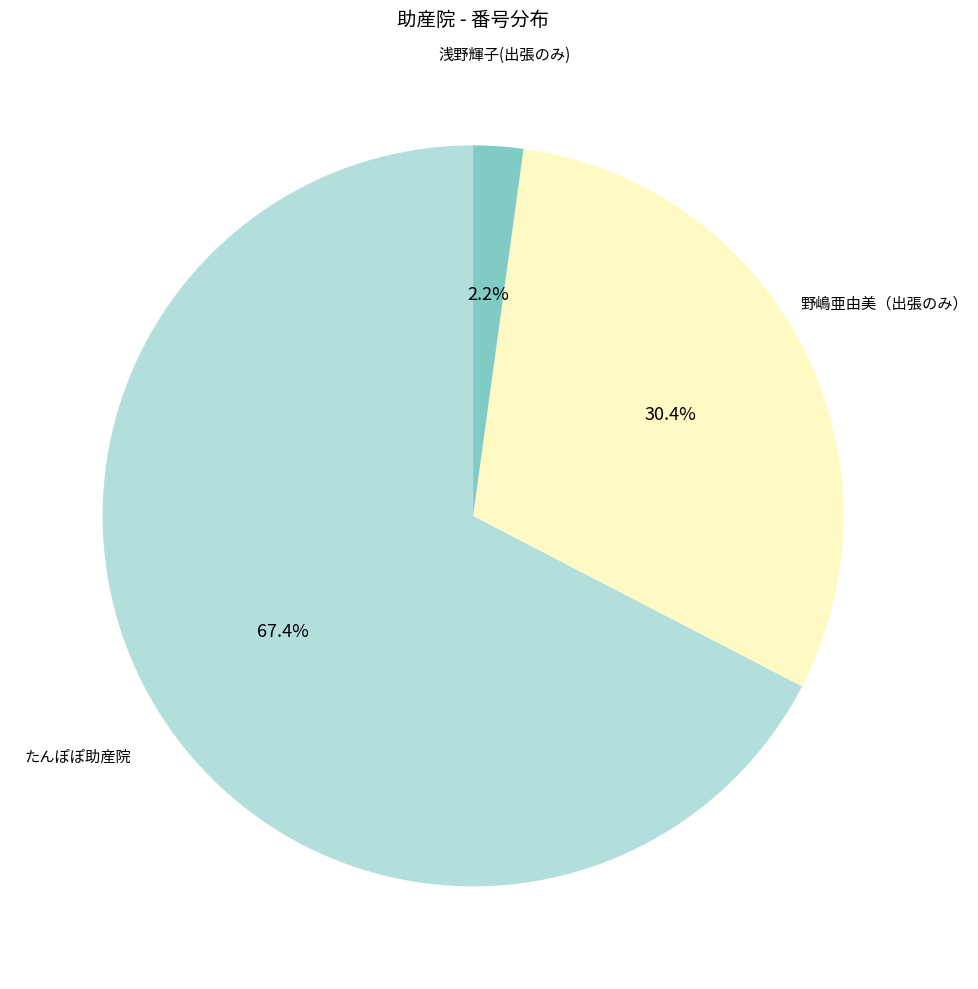

Which has a higher value, 浅野輝子(出張のみ) or たんぽぽ助産院?

たんぽぽ助産院